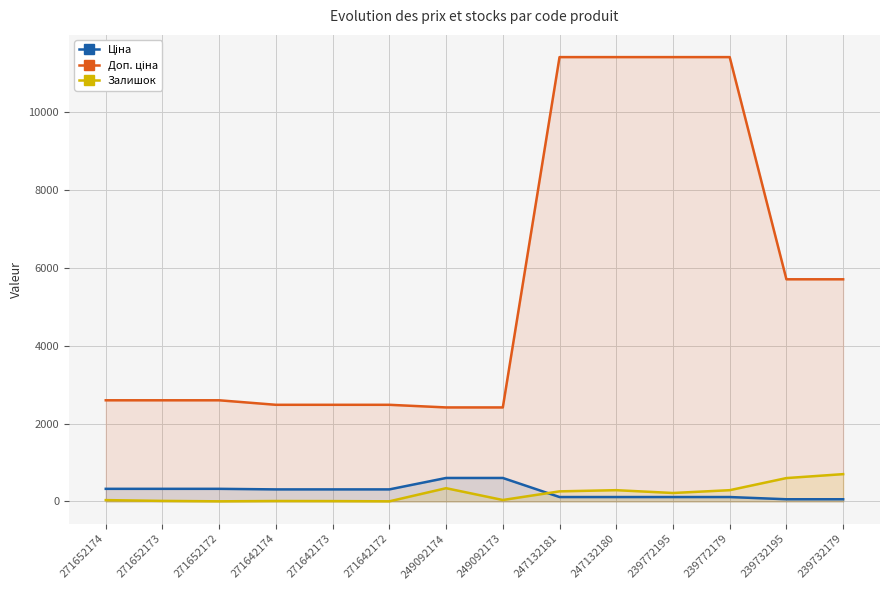

How many data points does each series have?

14